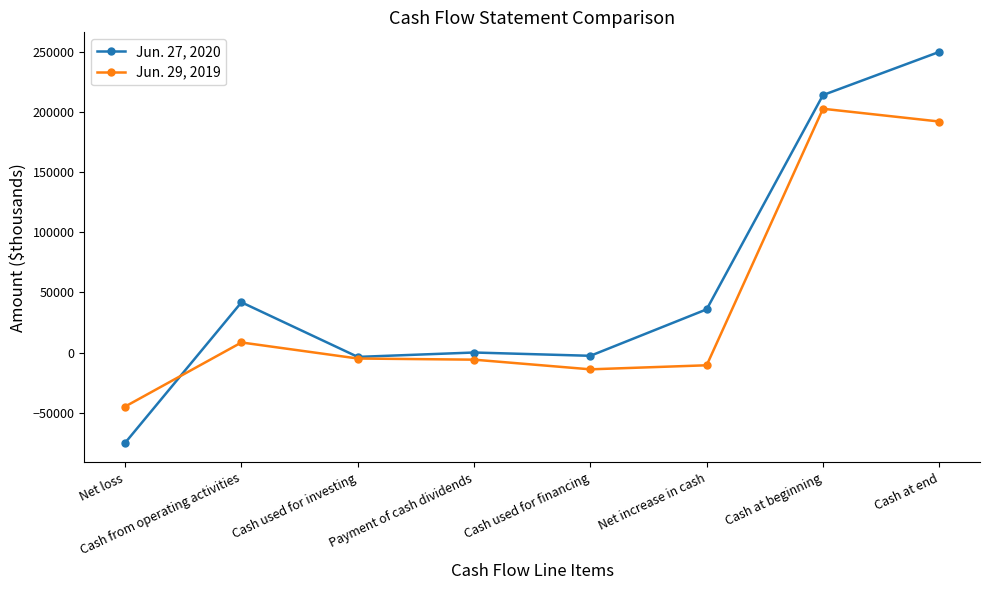

Count the number of categories in the chart.

8